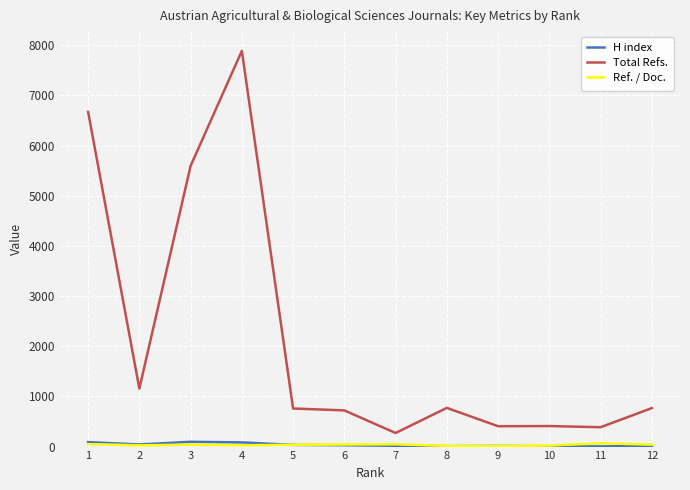

True or false: H index and Total Refs. cross at least once.

False